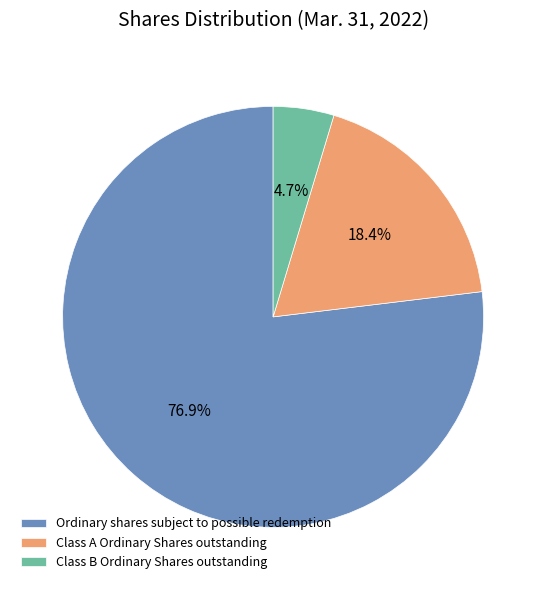

Approximately how many times larger is the value at Class B Ordinary Shares outstanding compared to Class A Ordinary Shares outstanding?

0.3